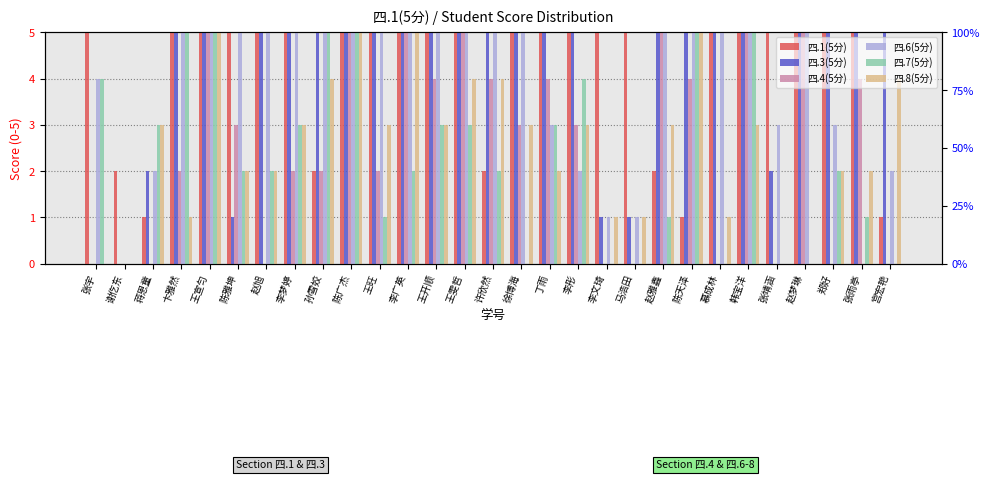

Is it true that 四.6(5分) equals 5 at 陈天泽?

True